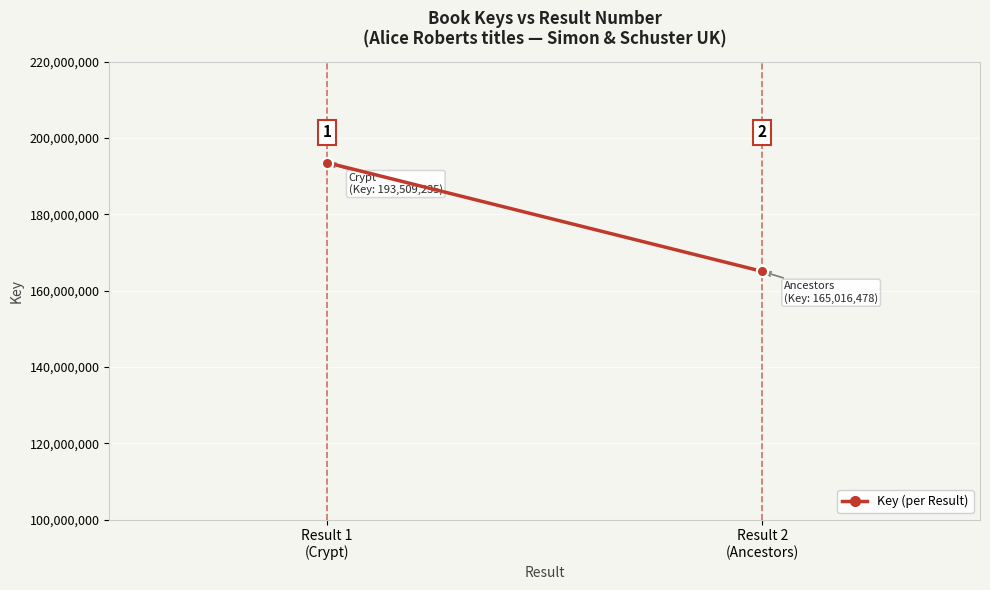

What is the sum of the values at Result 2 (Ancestors) and Result 1 (Crypt)?

358525713